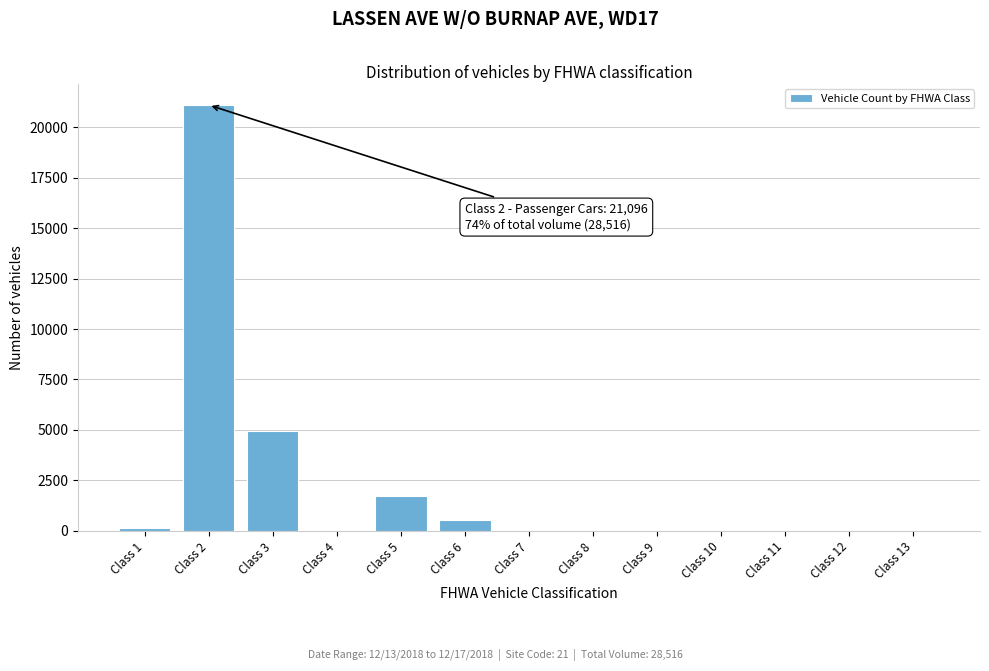

What is the greatest value displayed?

21096